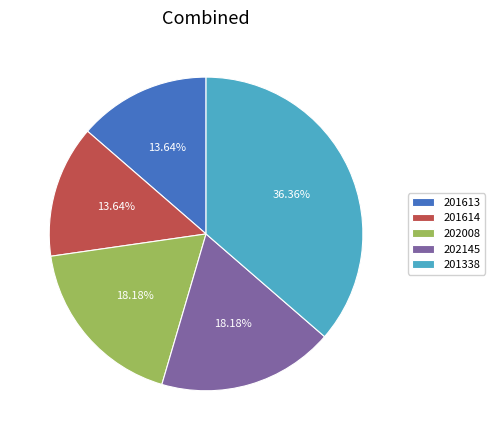

Is there any slice that represents more than half of the pie?

No